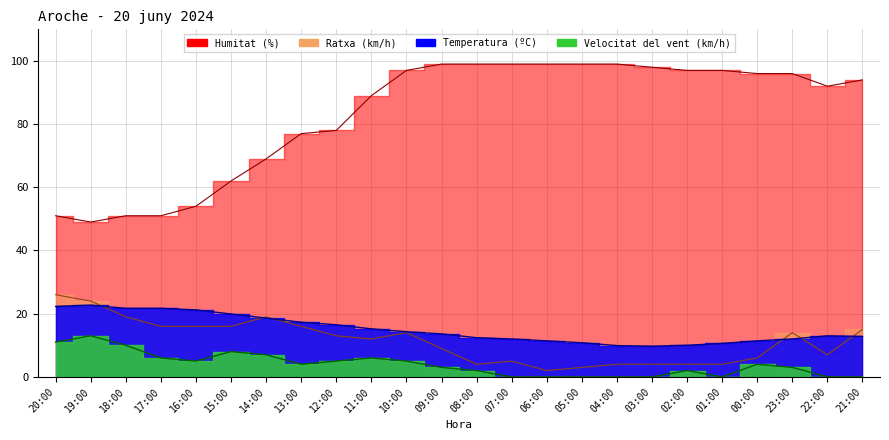

What position from the right is 07:00?

11